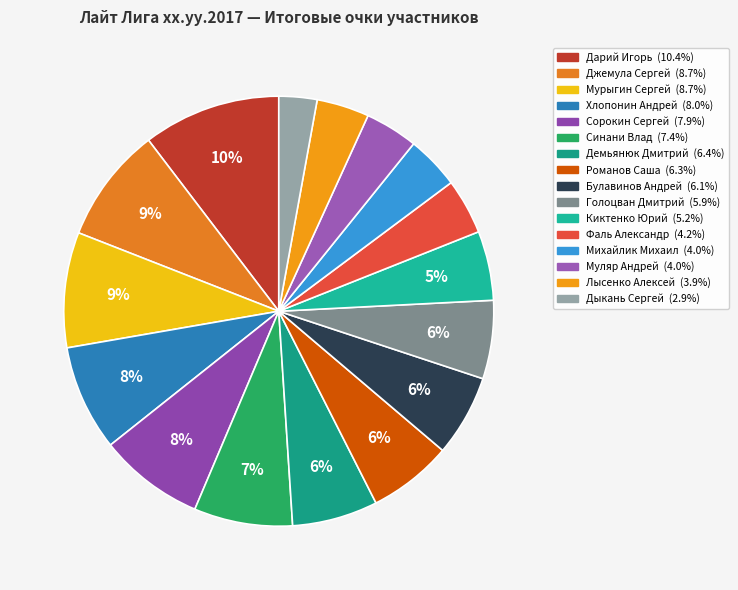

To the nearest percent, what is the average slice percentage?

6%